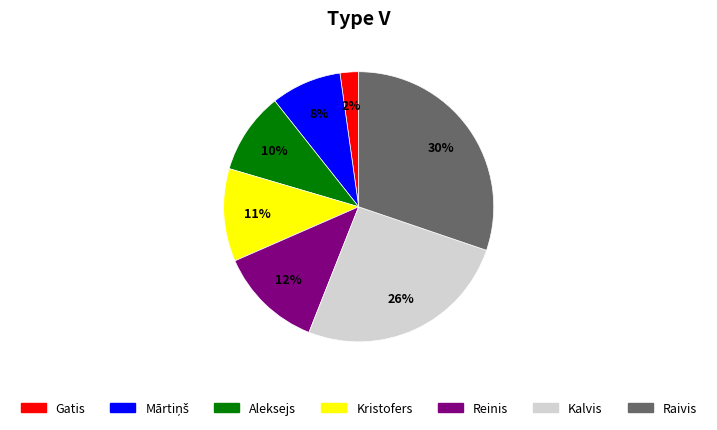

Is it true that Kristofers is 1% of the pie?

False